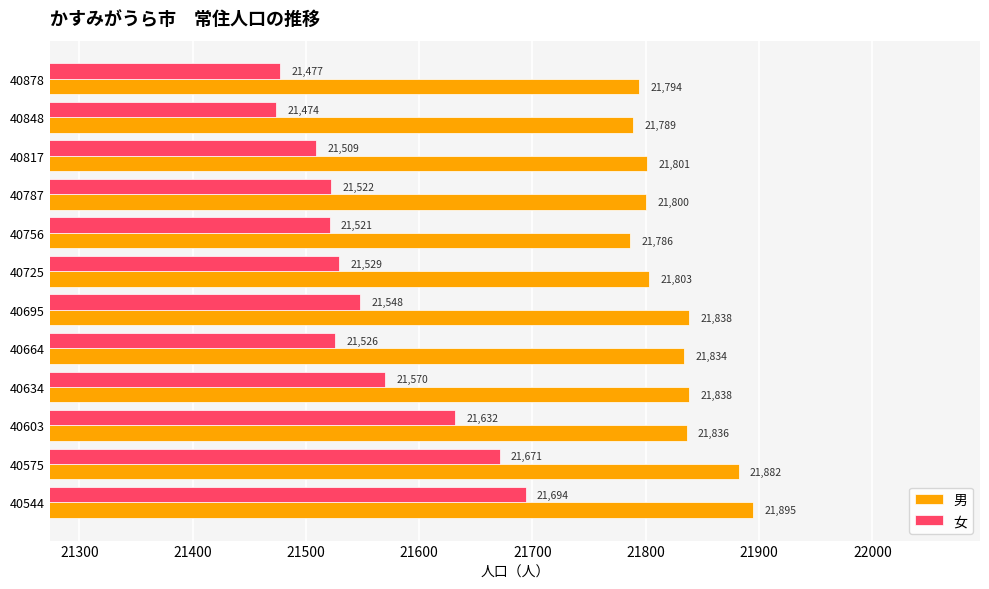

The value of 男 at 40544 is 21895. True or false?

True